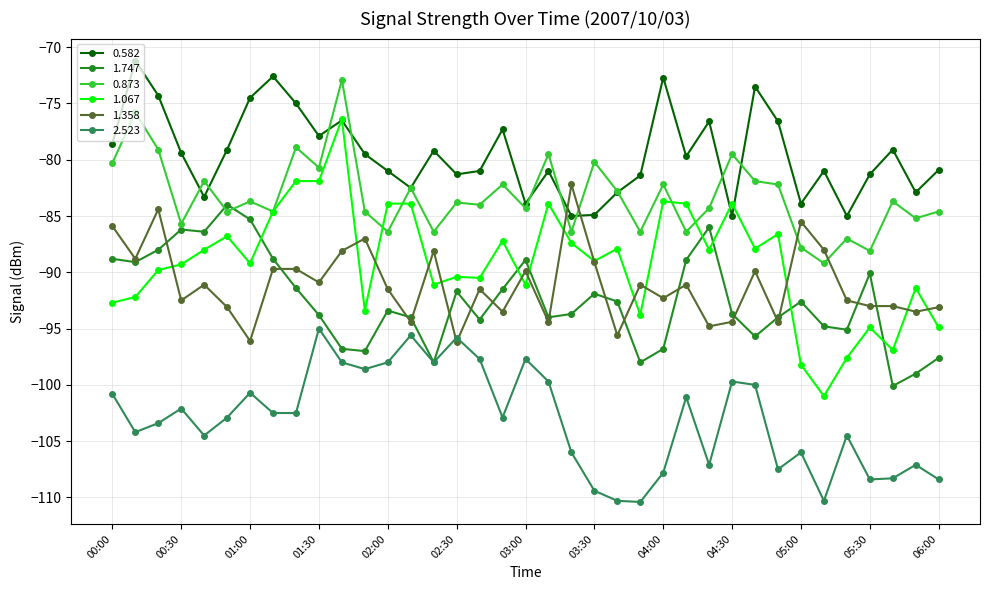

Which series has the largest range (max minus min)?

1.067